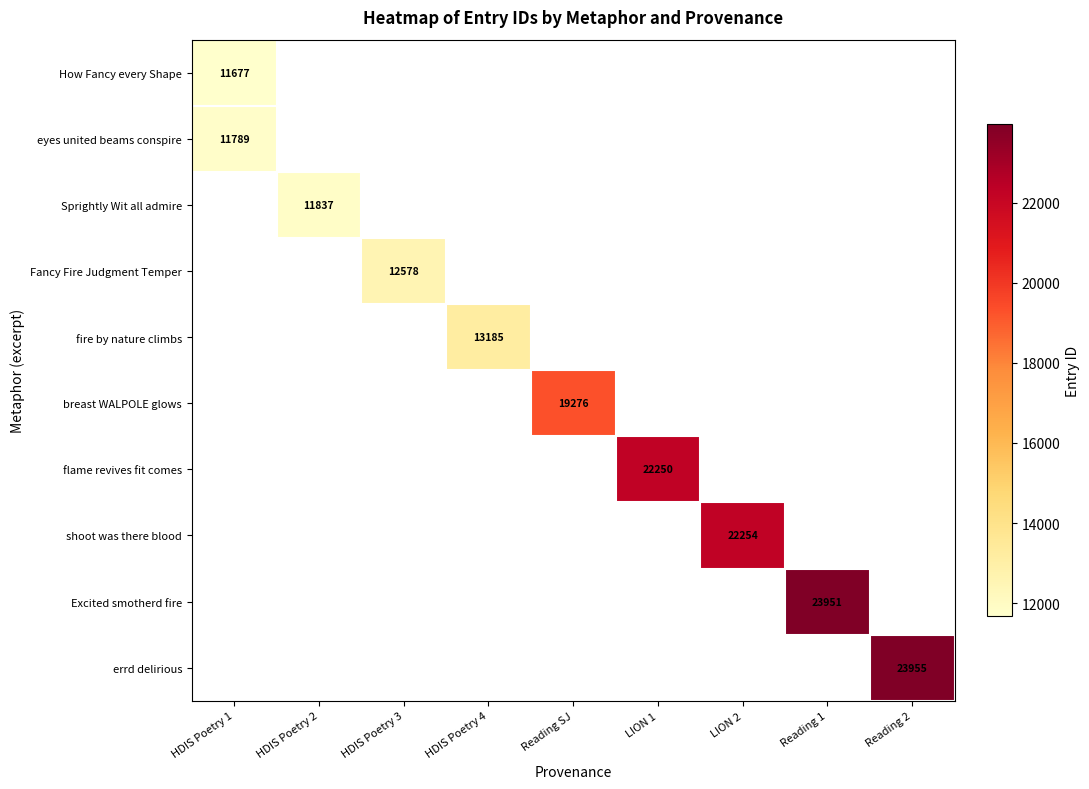

Is it true that Sprightly Wit all admire equals 2377 at HDIS Poetry 2?

False